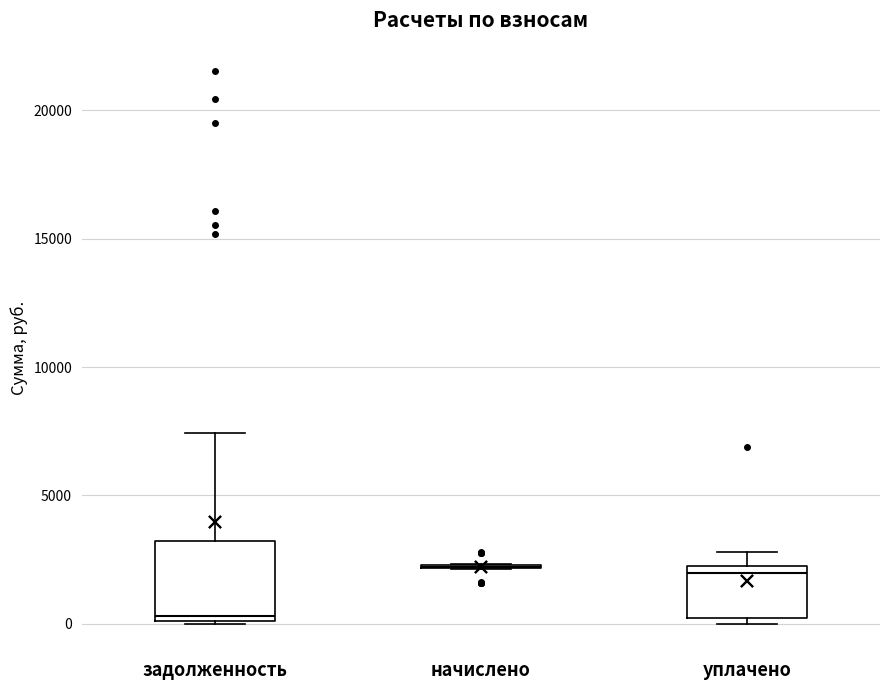

Comparing the boxes themselves (not the whiskers), which one is the tallest?

задолженность